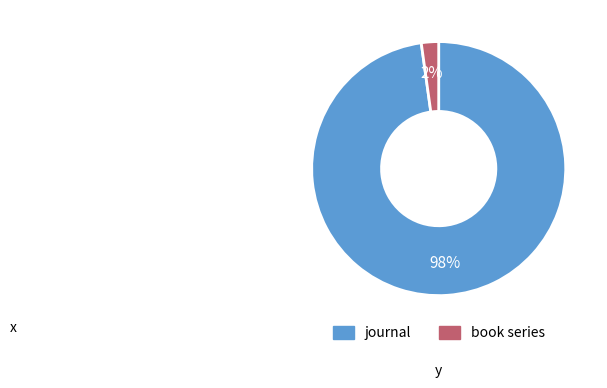

Between journal and book series, which is larger?

journal